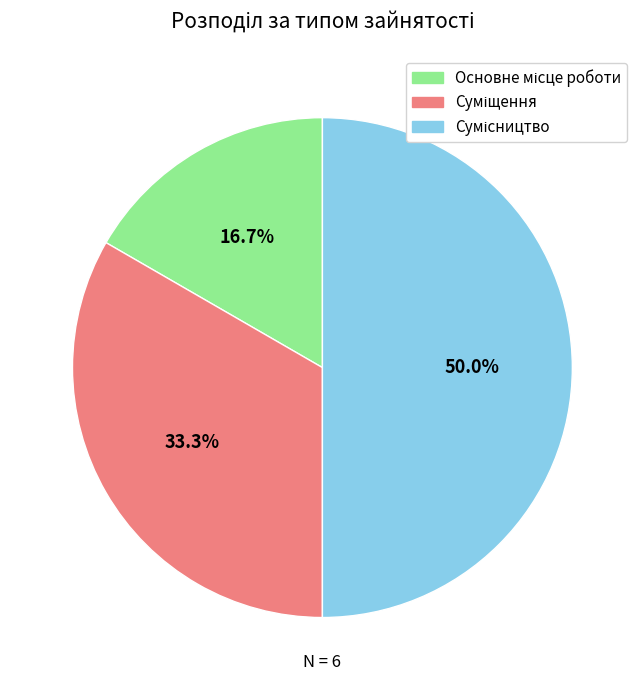

Is it true that Основне місце роботи is 2% of the pie?

False